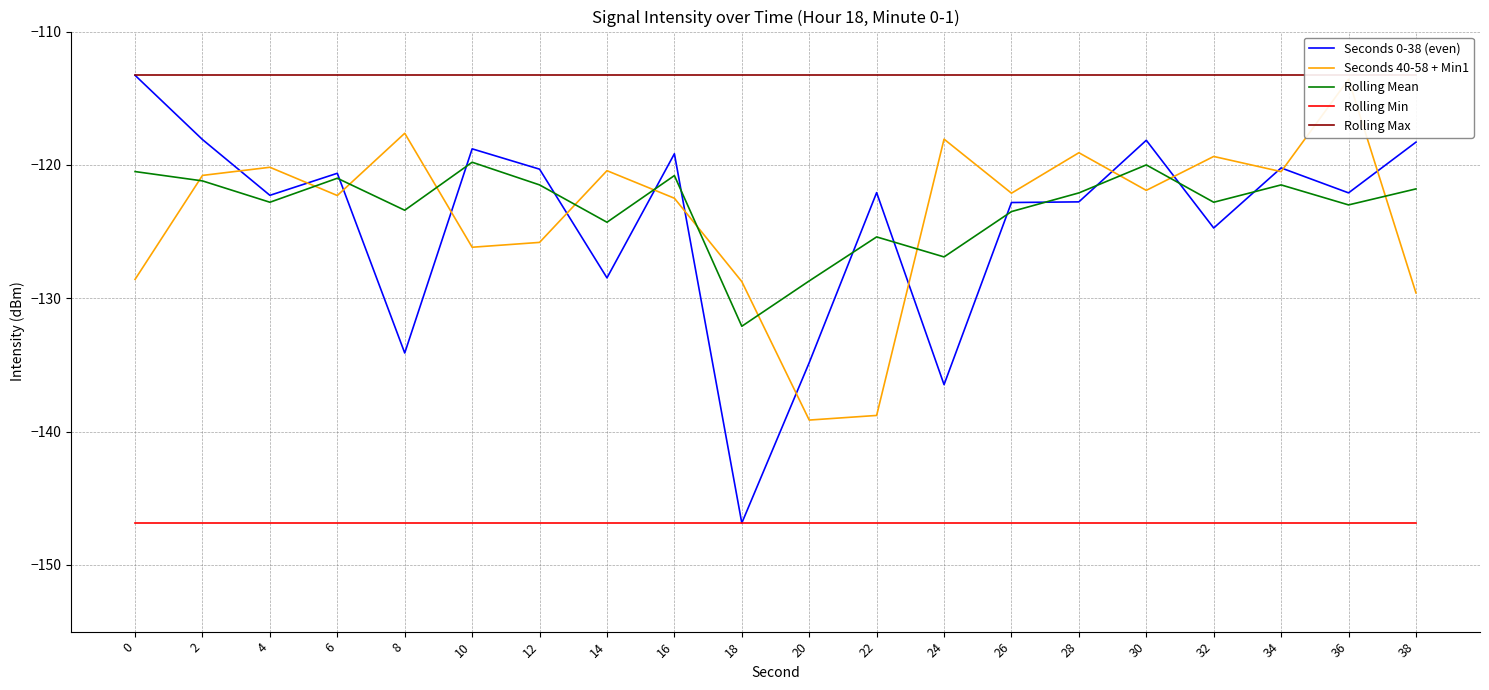

What is the difference between the maximum and minimum values in the Seconds 40-58 + Min1 series?

25.6